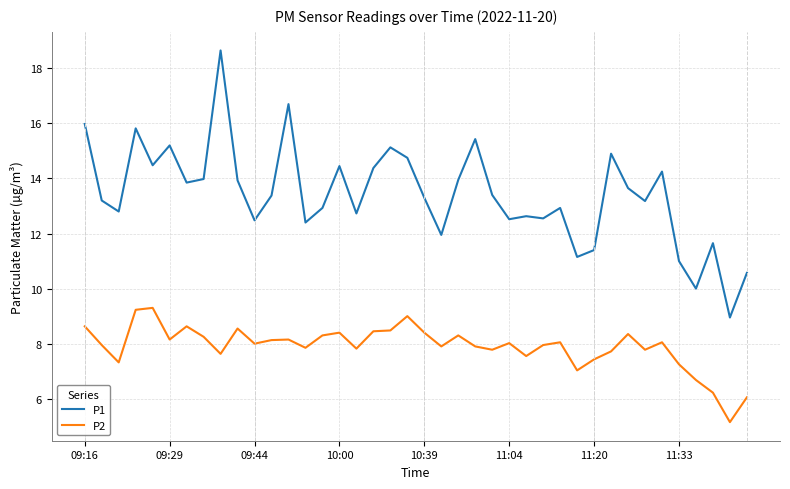

True or false: P1 and P2 intersect in this chart.

False